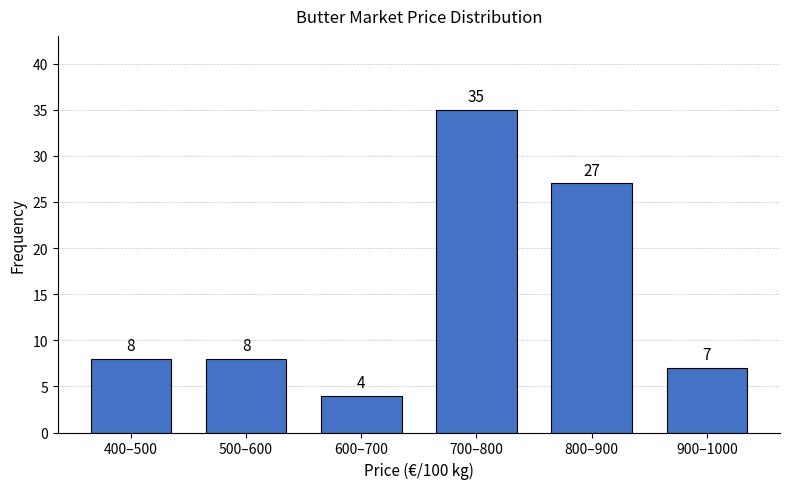

Reading left to right, transcribe all the data shown in this chart.

400–500=8	500–600=8	600–700=4	700–800=35	800–900=27	900–1000=7